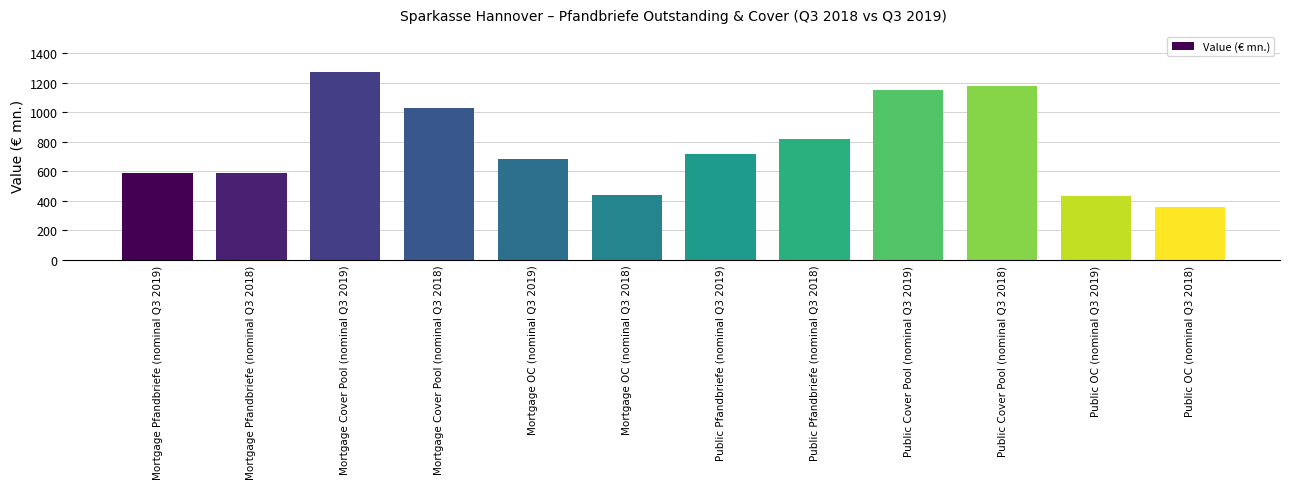

Reading left to right, transcribe all the data shown in this chart.

Mortgage Pfandbriefe (nominal Q3 2019)=588.1	Mortgage Pfandbriefe (nominal Q3 2018)=588.1	Mortgage Cover Pool (nominal Q3 2019)=1270.9	Mortgage Cover Pool (nominal Q3 2018)=1029.3	Mortgage OC (nominal Q3 2019)=682.8	Mortgage OC (nominal Q3 2018)=441.2	Public Pfandbriefe (nominal Q3 2019)=719.1	Public Pfandbriefe (nominal Q3 2018)=819.1	Public Cover Pool (nominal Q3 2019)=1151.4	Public Cover Pool (nominal Q3 2018)=1176.8	Public OC (nominal Q3 2019)=432.3	Public OC (nominal Q3 2018)=357.7